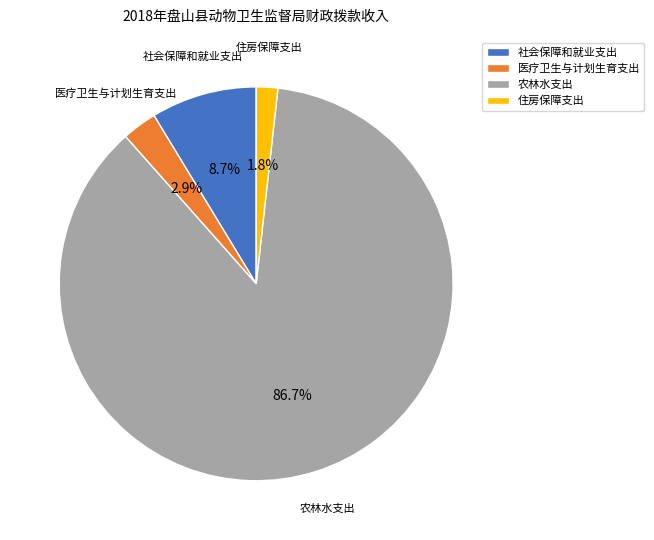

Between 社会保障和就业支出 and 农林水支出, which is larger?

农林水支出